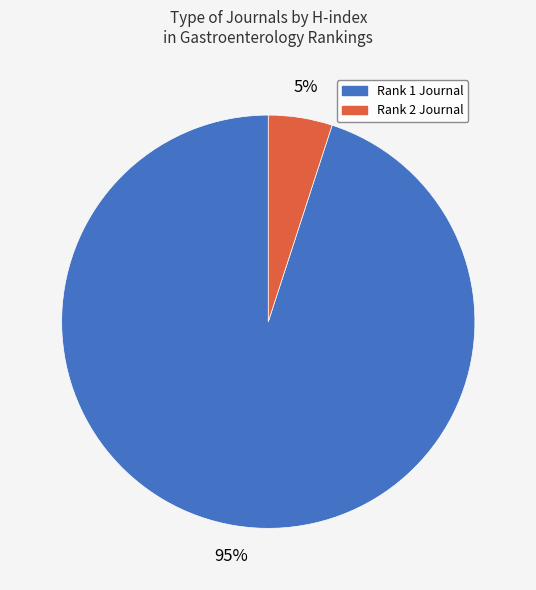

To the nearest percent, what is the average slice percentage?

50%